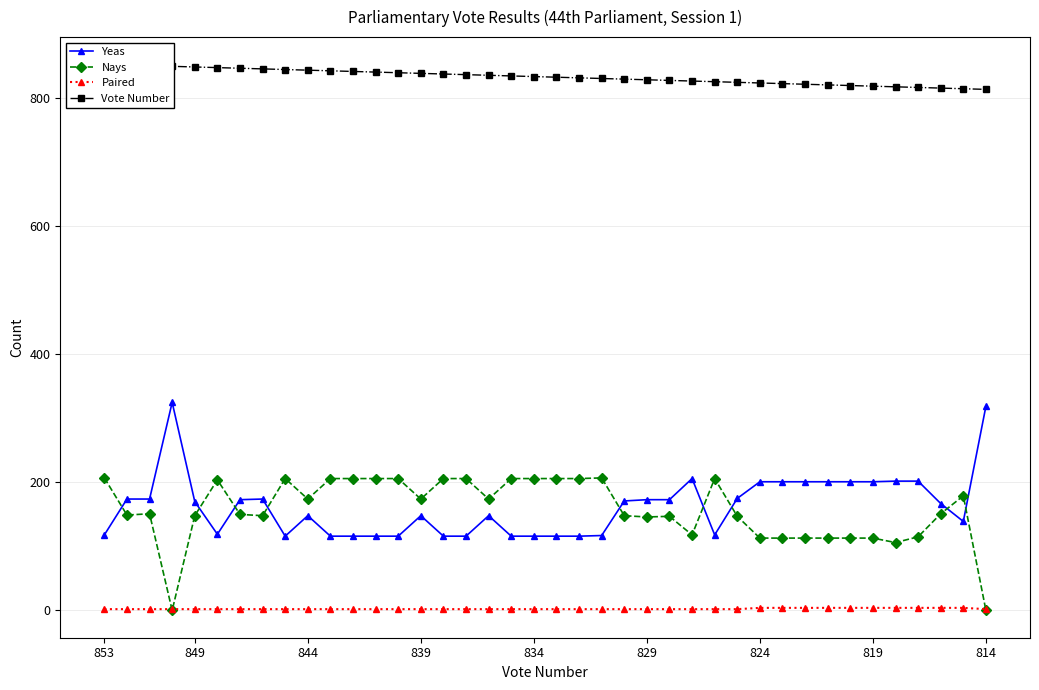

Rank the series by their maximum value, from lowest to highest.

Paired, Nays, Yeas, Vote Number